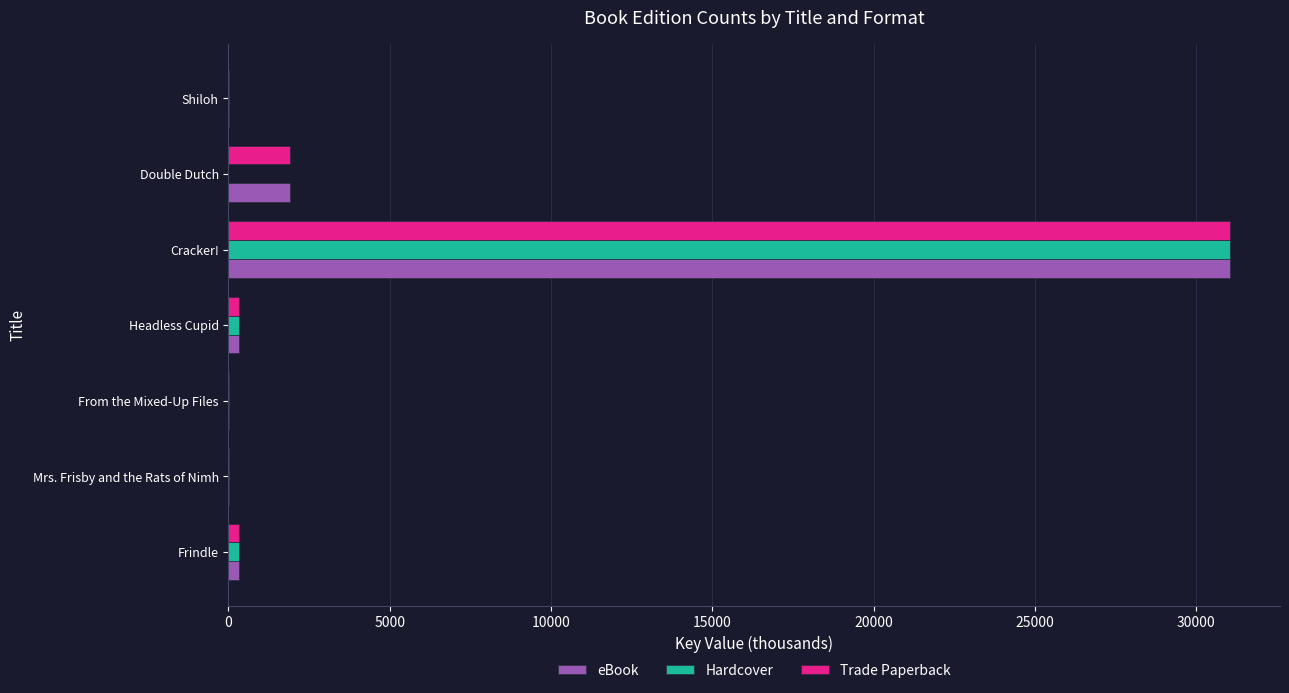

What is the maximum value for eBook?

31041.9